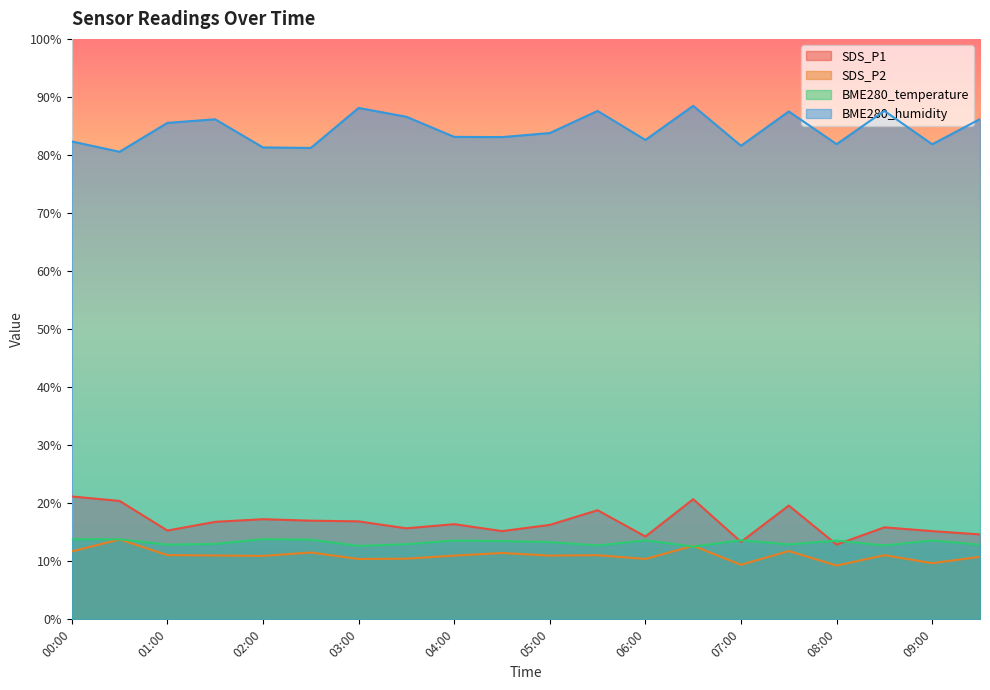

What is the label of the 6th point from the left?

02:30